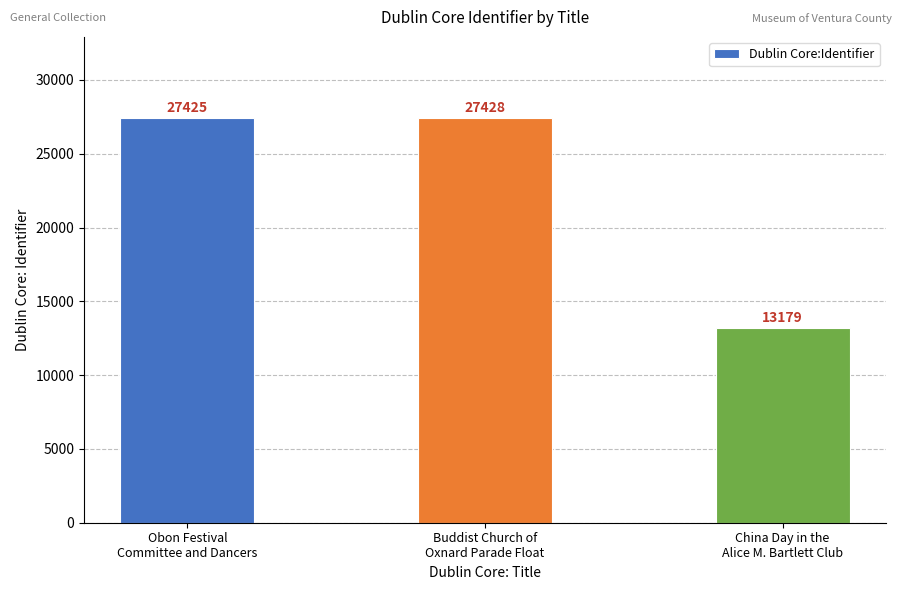

Approximately how many times larger is the value at Obon Festival
Committee and Dancers compared to China Day in the
Alice M. Bartlett Club?

2.1